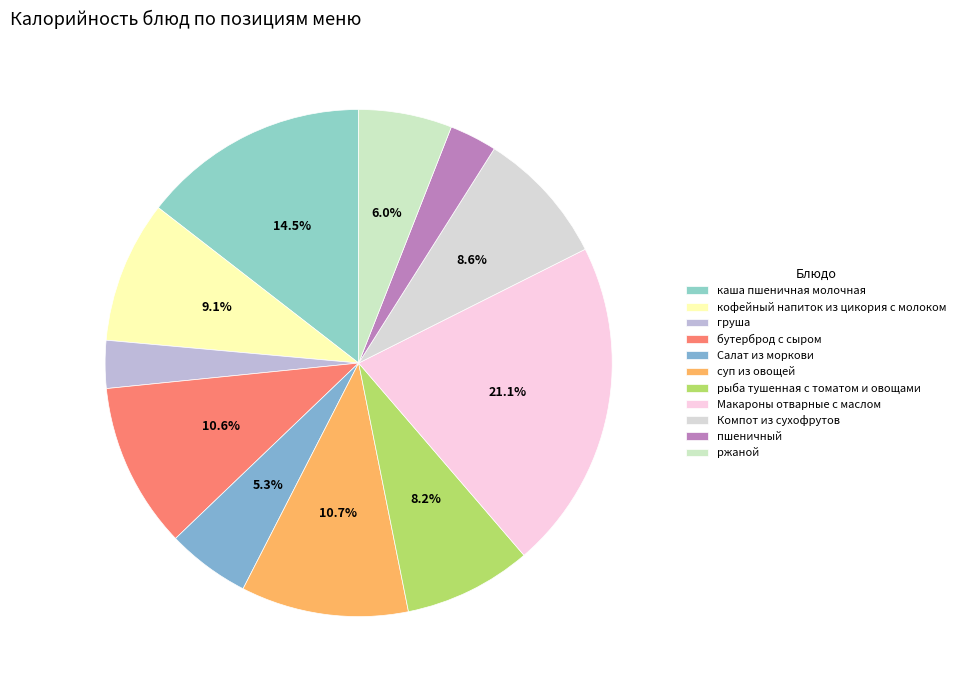

What is the change in value from бутерброд с сыром to Салат из моркови?

-81.0